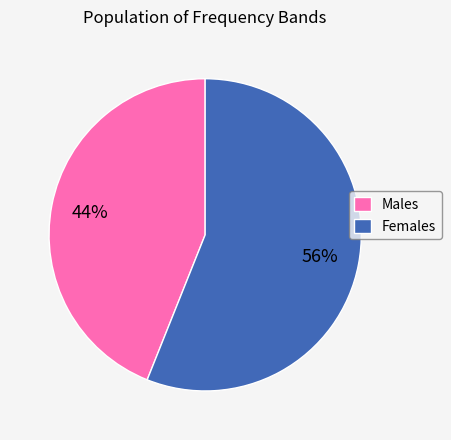

What is the largest slice in the pie chart?

Females